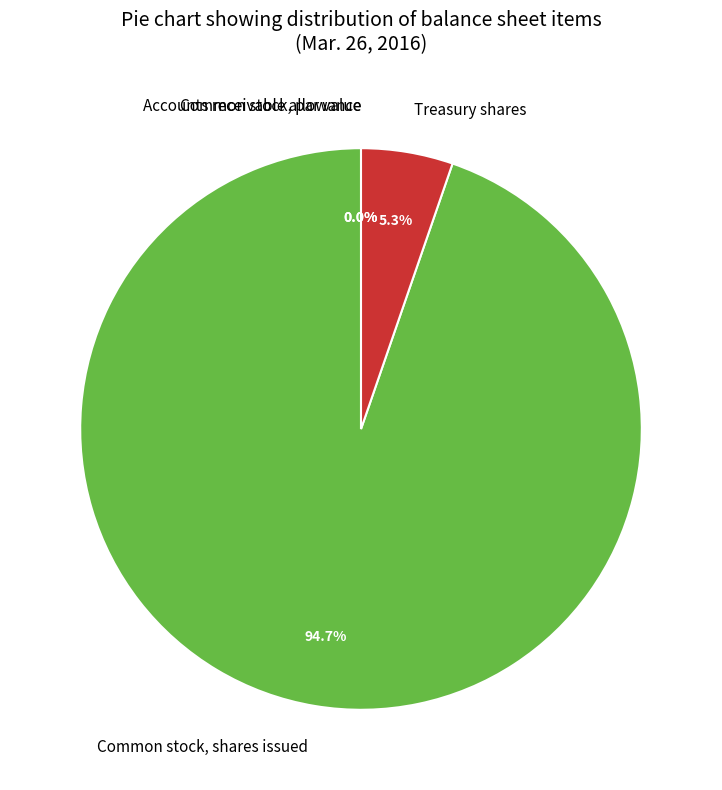

To the nearest percent, what is the difference between the Accounts receivable allowance and Common stock, shares issued slice percentages?

95%